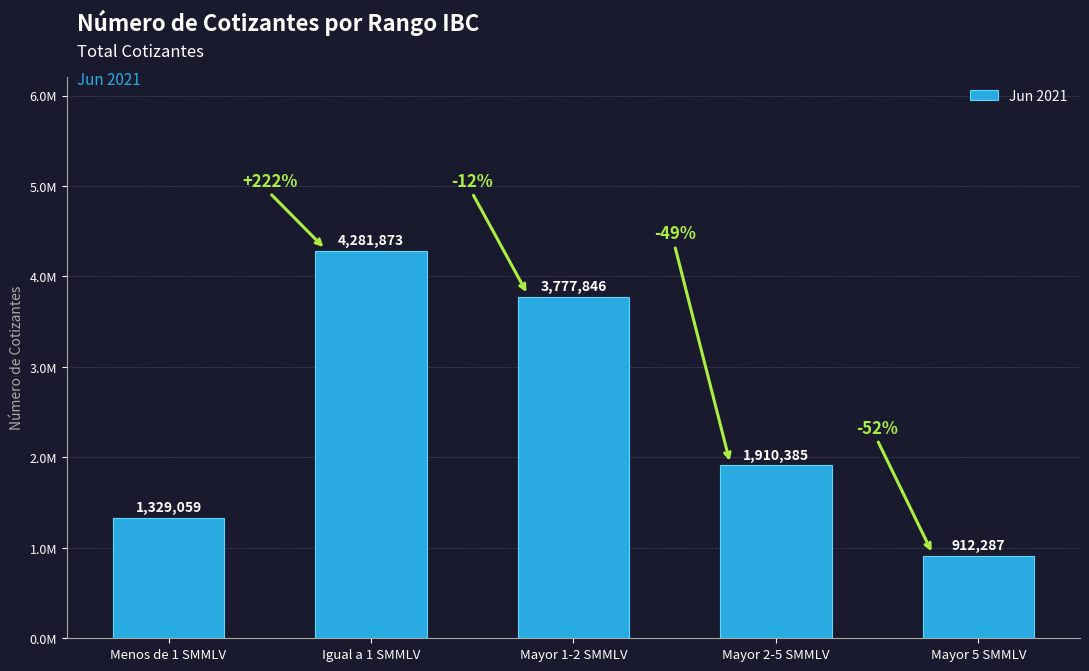

Which category has the lowest value across all series?

Mayor 5 SMMLV